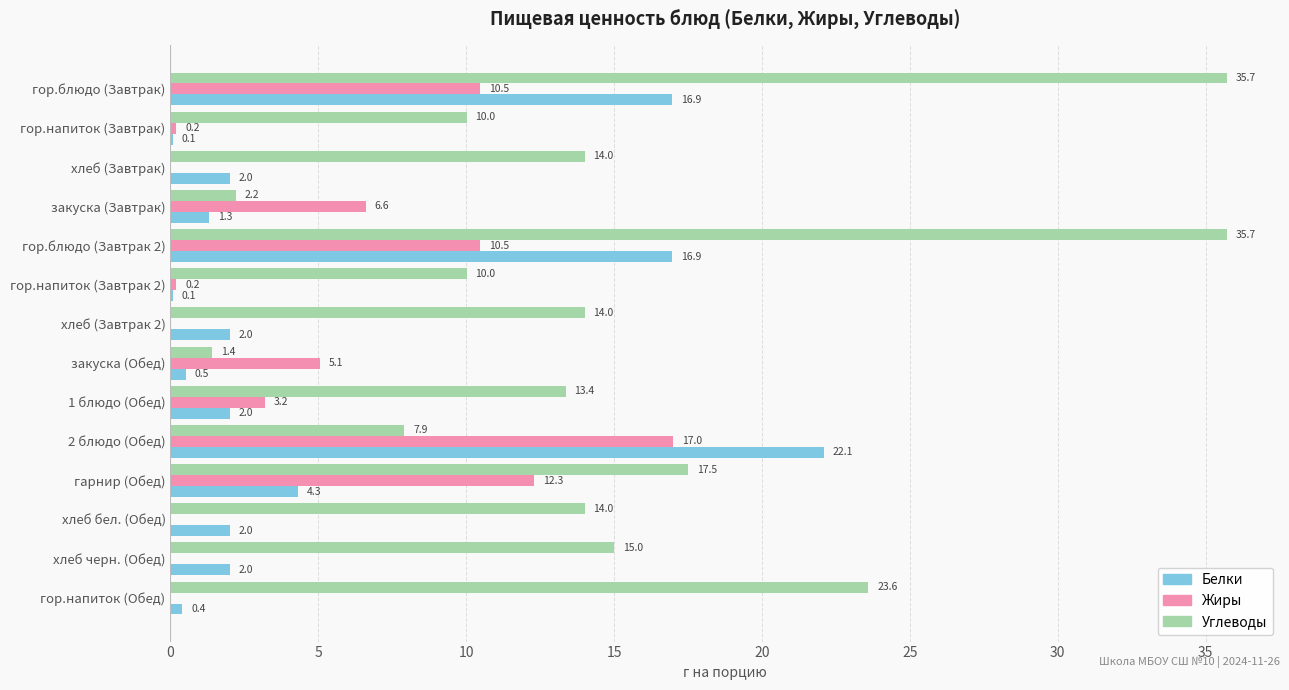

What is the average value of the Белки series?

5.2